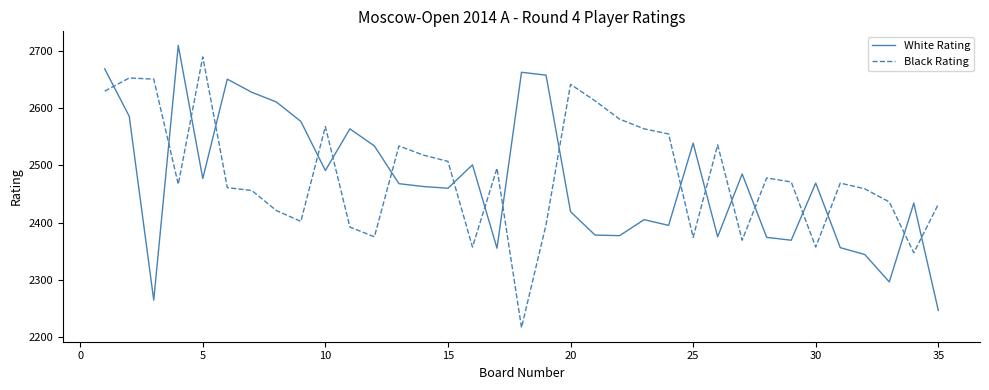

After their last crossing, which series has the higher values: White Rating or Black Rating?

Black Rating